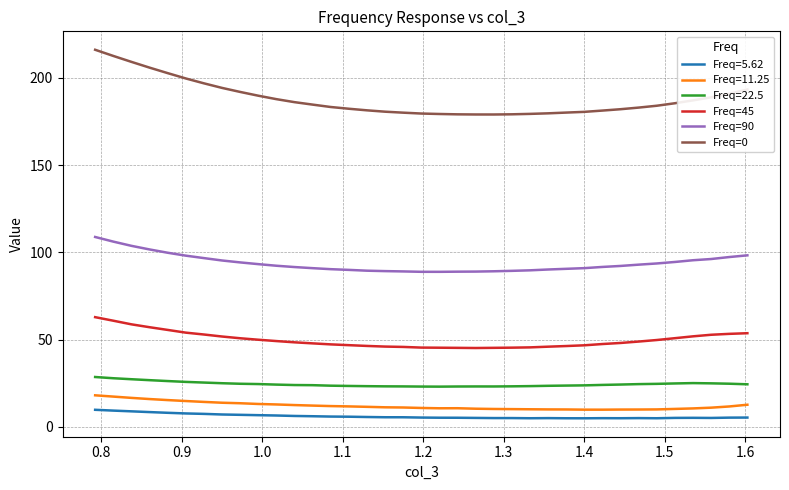

What is the highest value of the Freq=0 series?

216.2